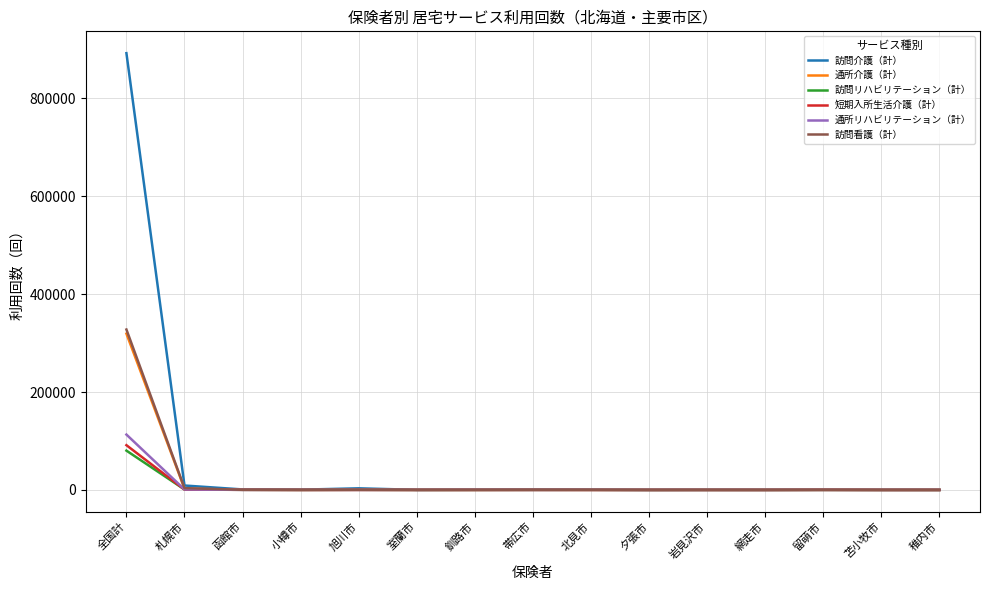

What position from the left is 苫小牧市?

14